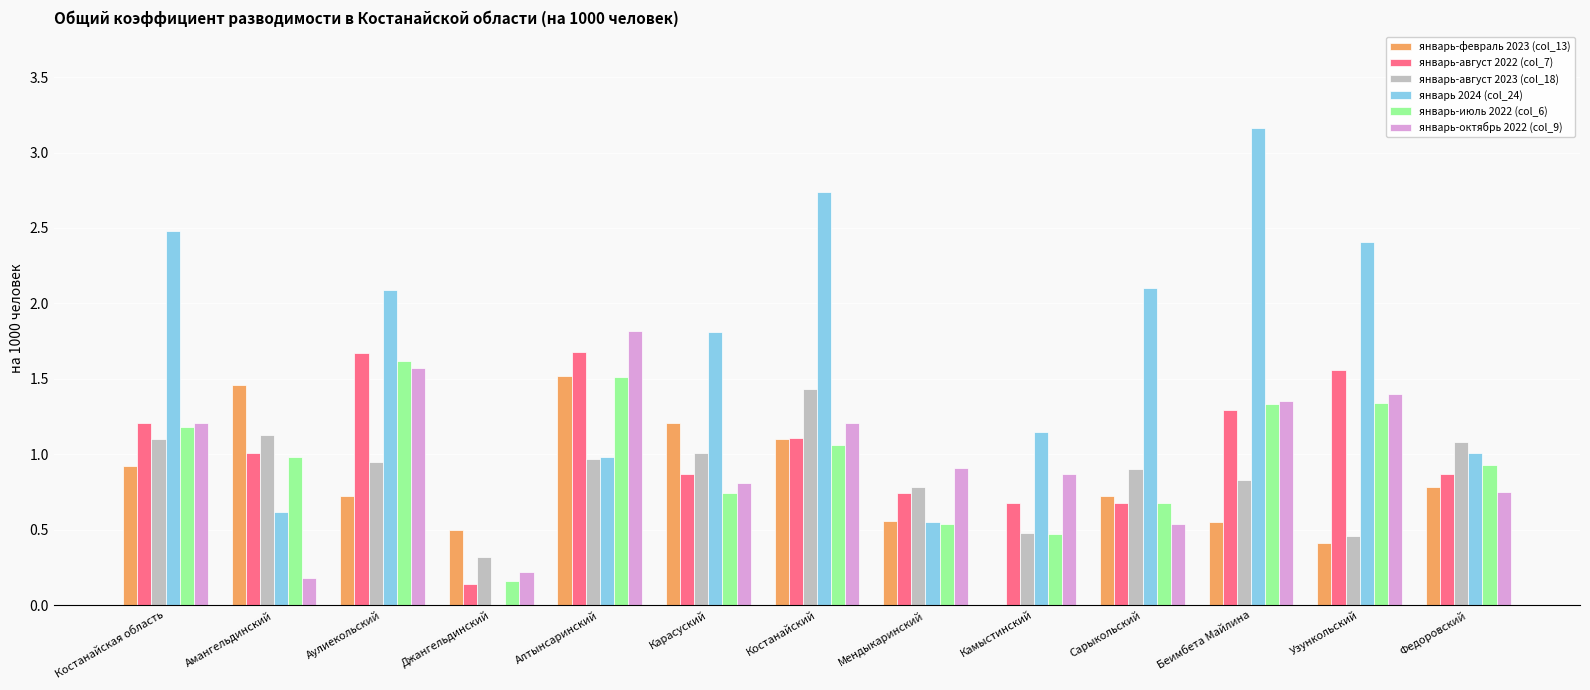

Which label corresponds to the largest value in the chart?

Беимбета Майлина